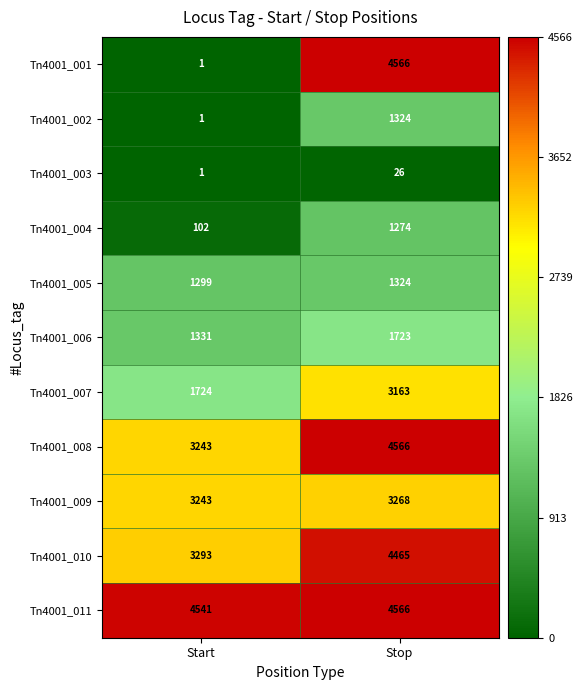

What is the approximate value of Tn4001_009 at Start, to the nearest 10?

3240